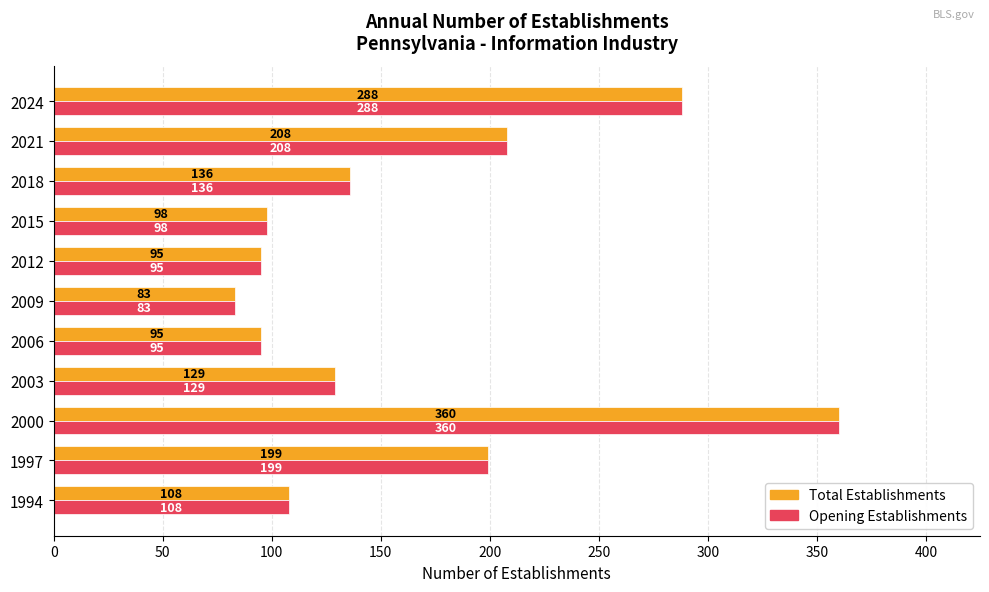

How many distinct data groups are displayed?

2